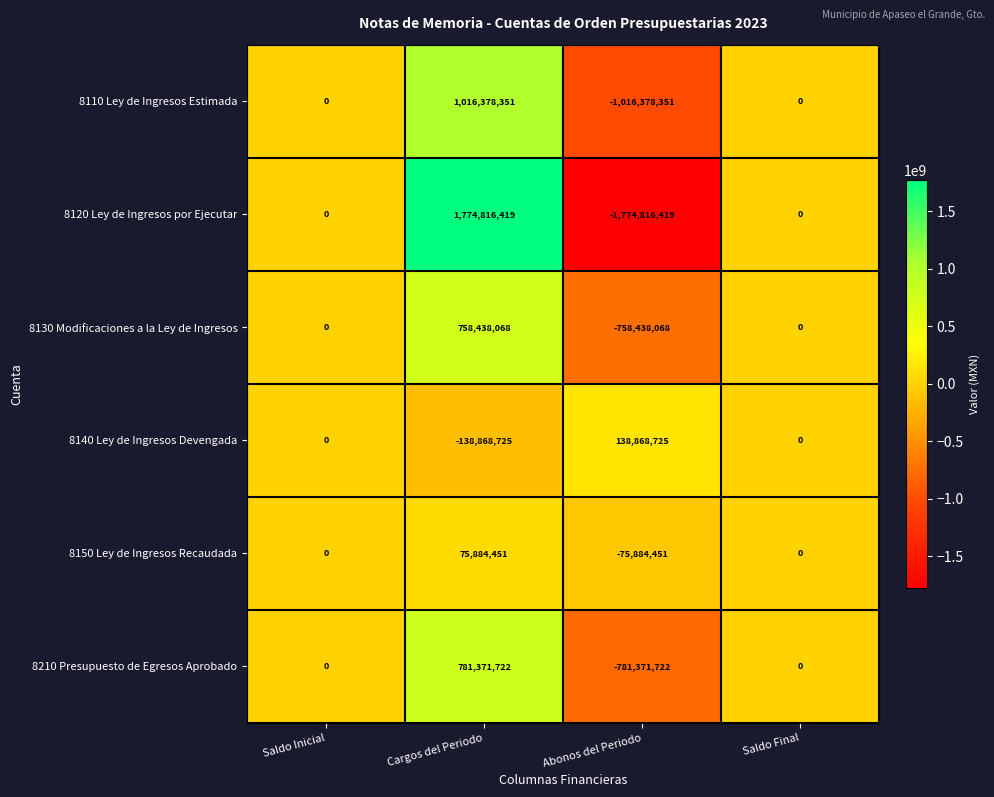

Which category has the highest value across all series?

Cargos del Periodo